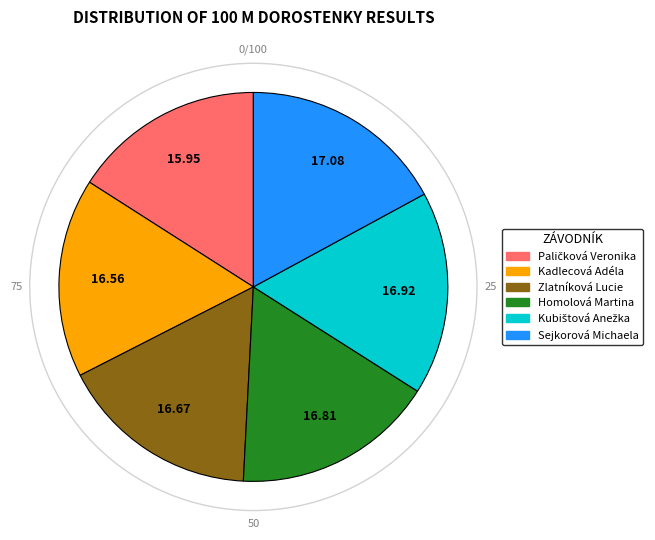

The Kadlecová Adéla slice represents 17% of the pie. True or false?

True